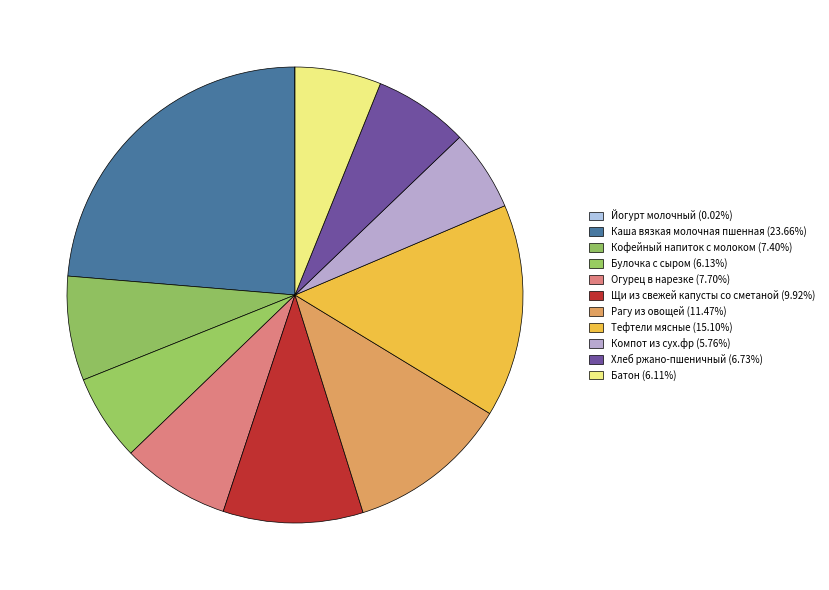

Approximately how many times larger is the value at Каша вязкая молочная пшенная compared to Щи из свежей капусты со сметаной?

2.4